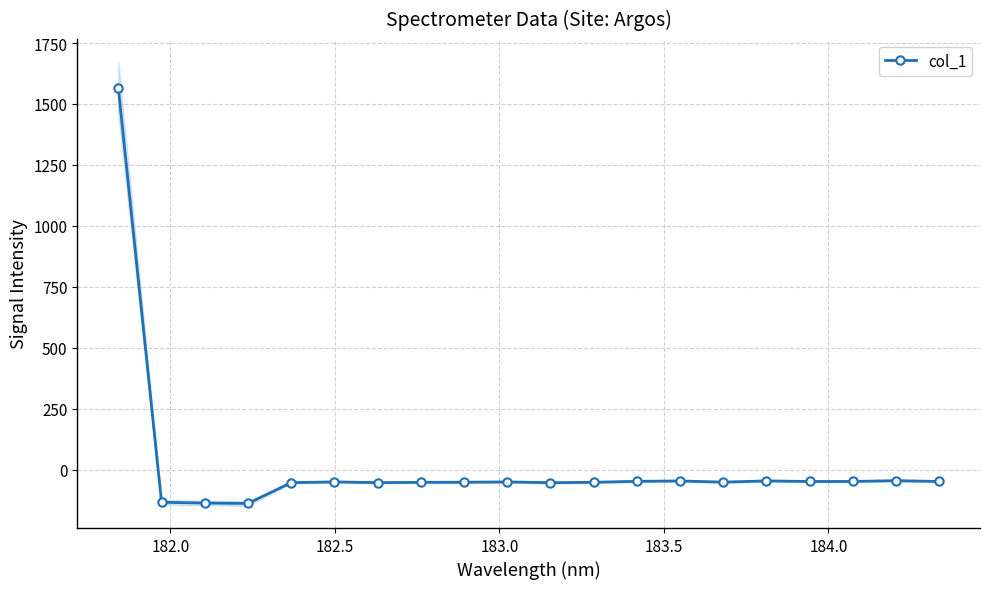

How many lines are shown in the chart?

1